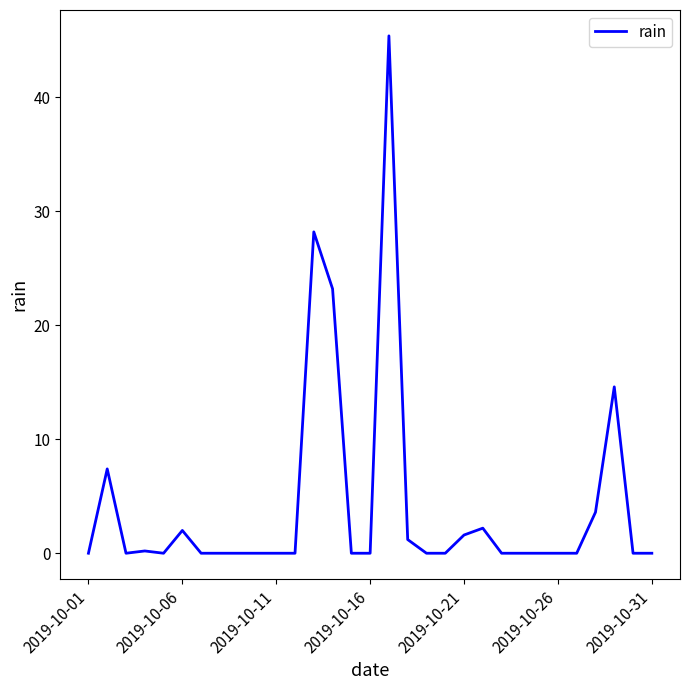

Is this an area chart (filled region under the line)?

No